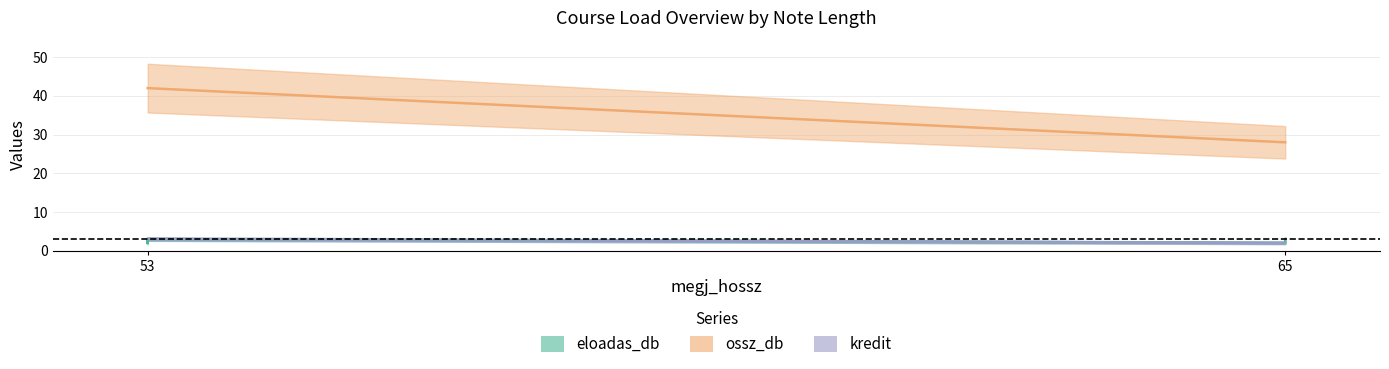

True or false: eloadas_db and ossz_db intersect in this chart.

False